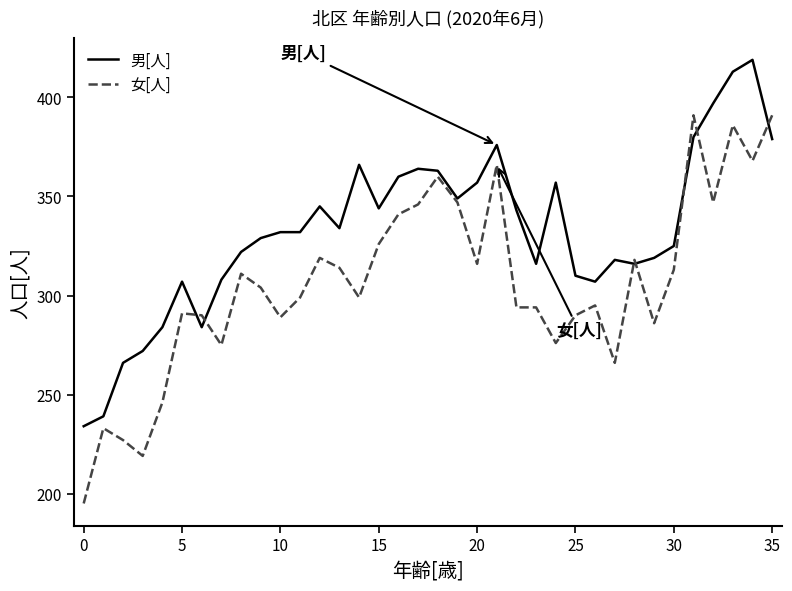

Rank the series by their maximum value, from lowest to highest.

女[人], 男[人]